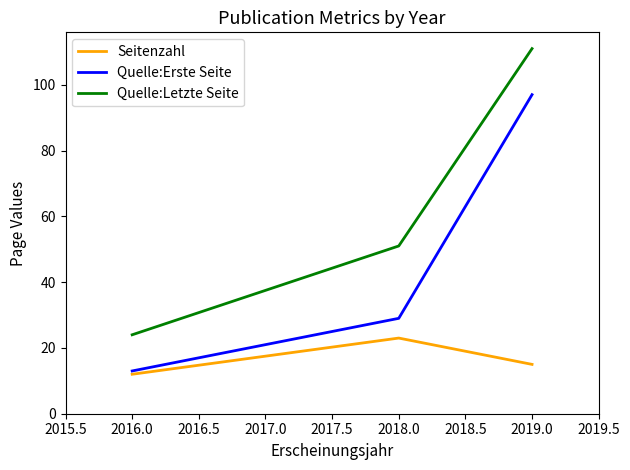

Is it true that Quelle:Erste Seite equals 13 at 2016.0?

True